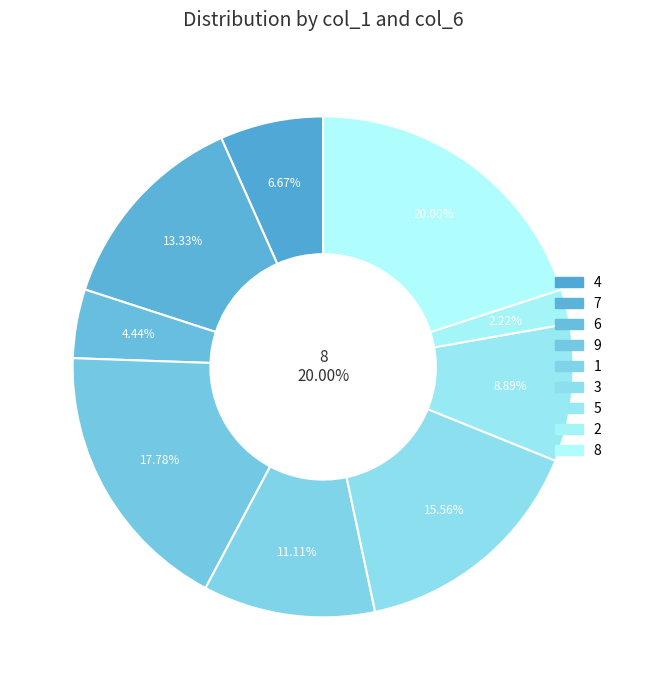

Rank the categories by value from lowest to highest.

2, 6, 4, 5, 1, 7, 3, 9, 8